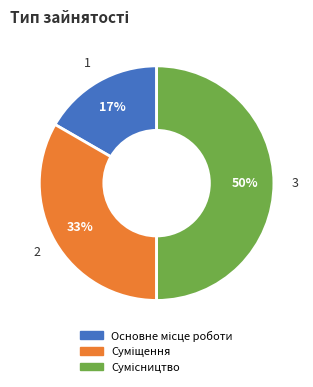

To the nearest percent, what is the average slice percentage?

33%